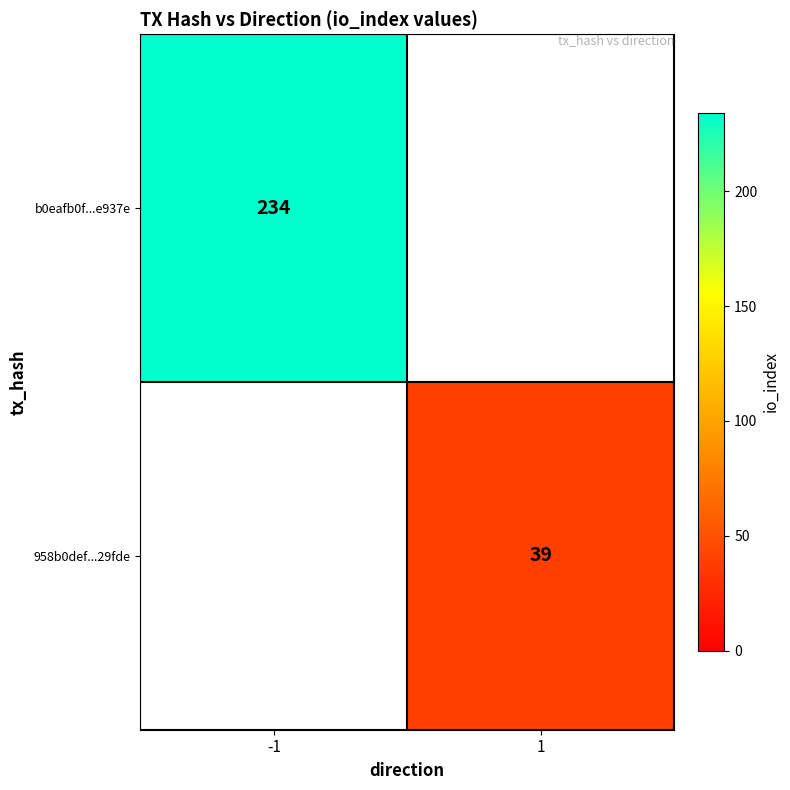

The b0eafb0f...e937e series shows 163 at -1. True or false?

False